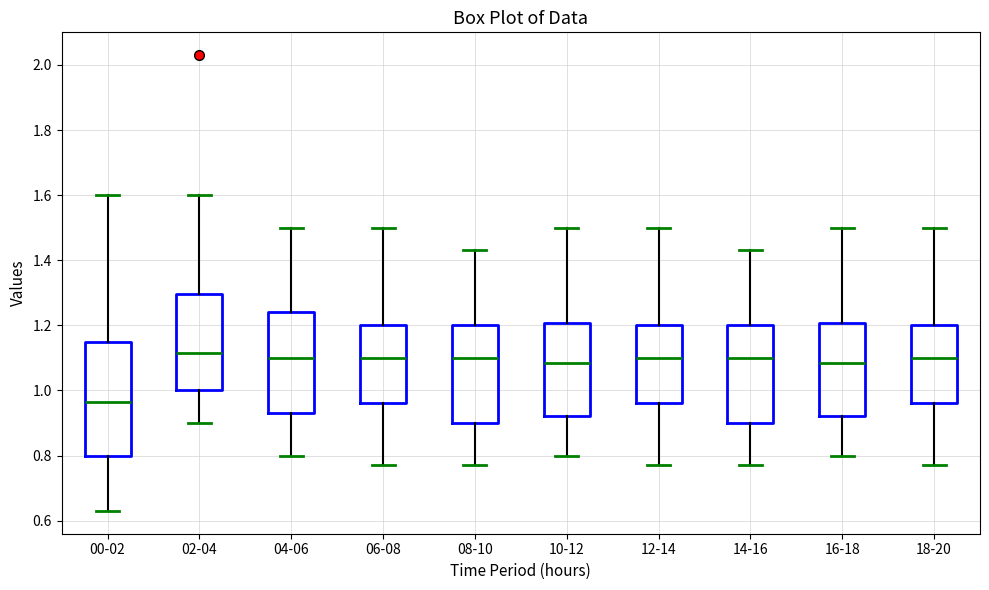

Comparing the boxes themselves (not the whiskers), which one is the tallest?

00-02